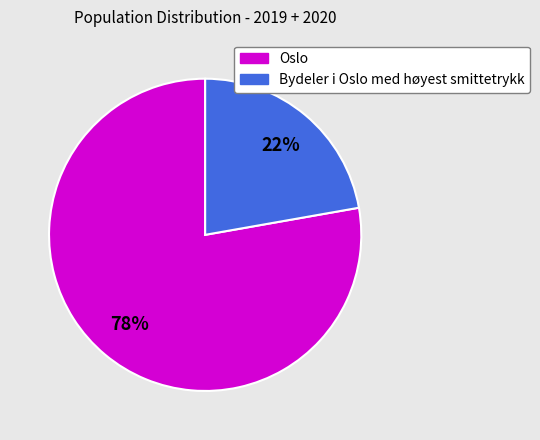

Combined, do Oslo and Bydeler i Oslo med høyest smittetrykk account for over 50%?

Yes